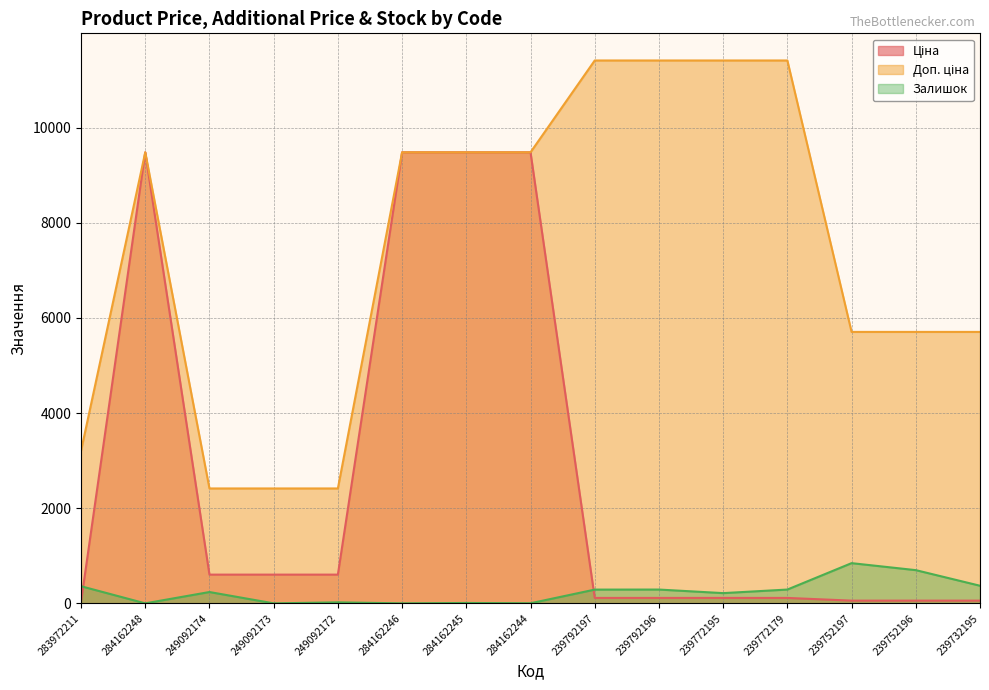

At how many categories does at least one series exceed 977?

15